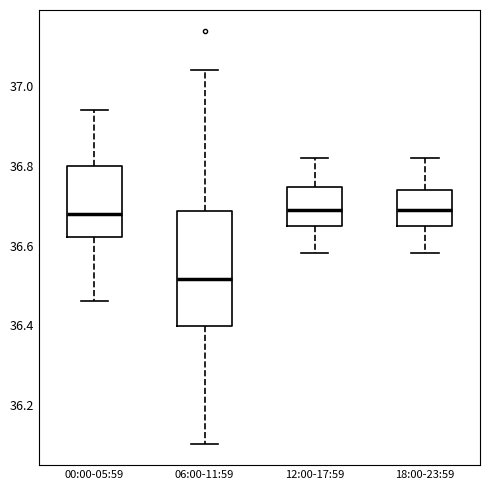

Comparing the boxes themselves (not the whiskers), which one is the tallest?

06:00-11:59